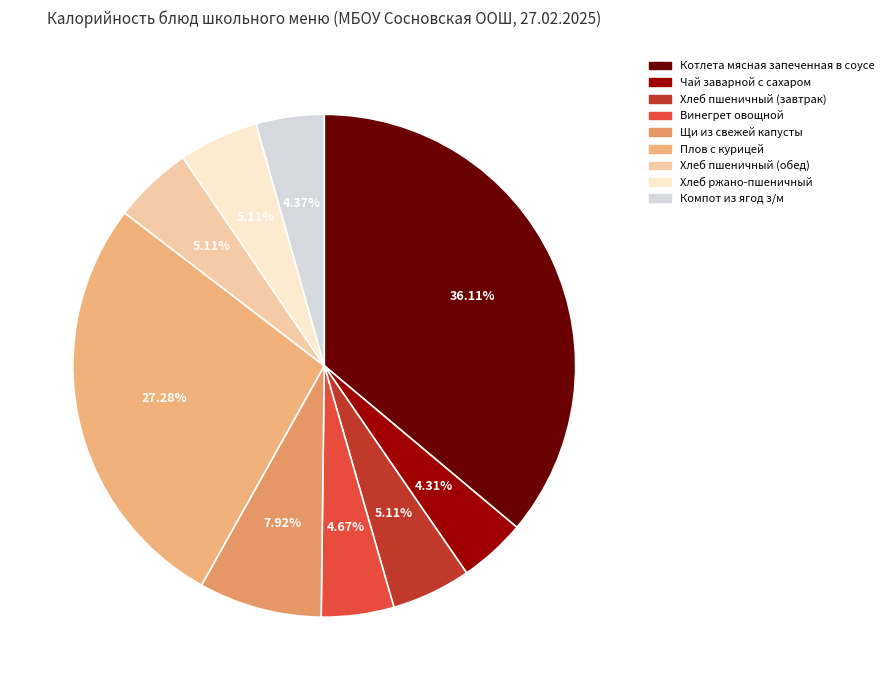

What is the largest slice in the pie chart?

Котлета мясная запеченная в соусе